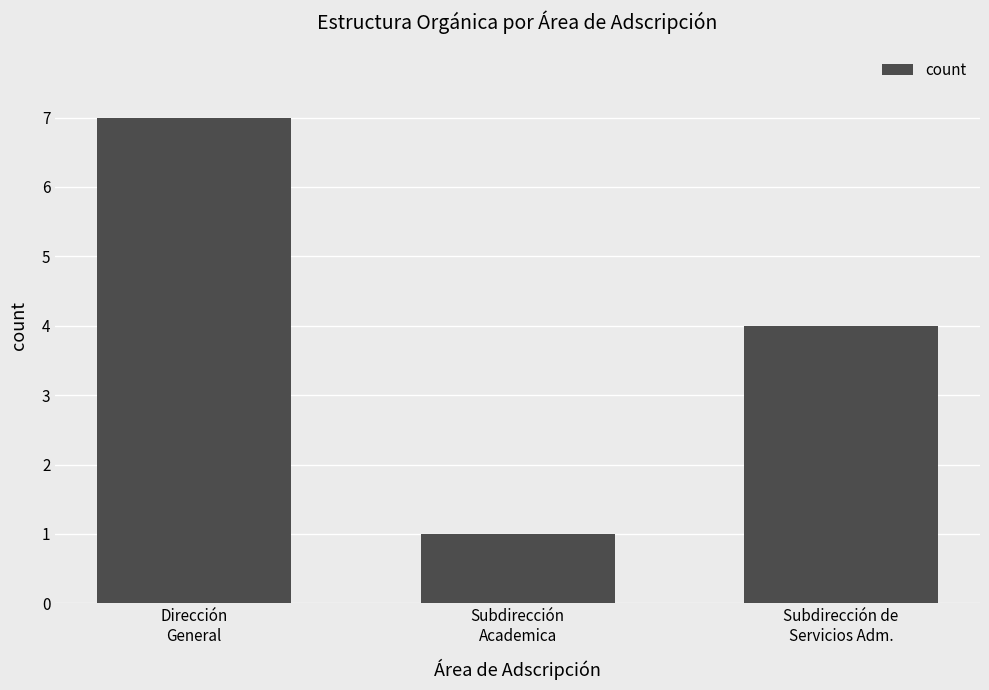

What position from the left is Subdirección
Academica?

2